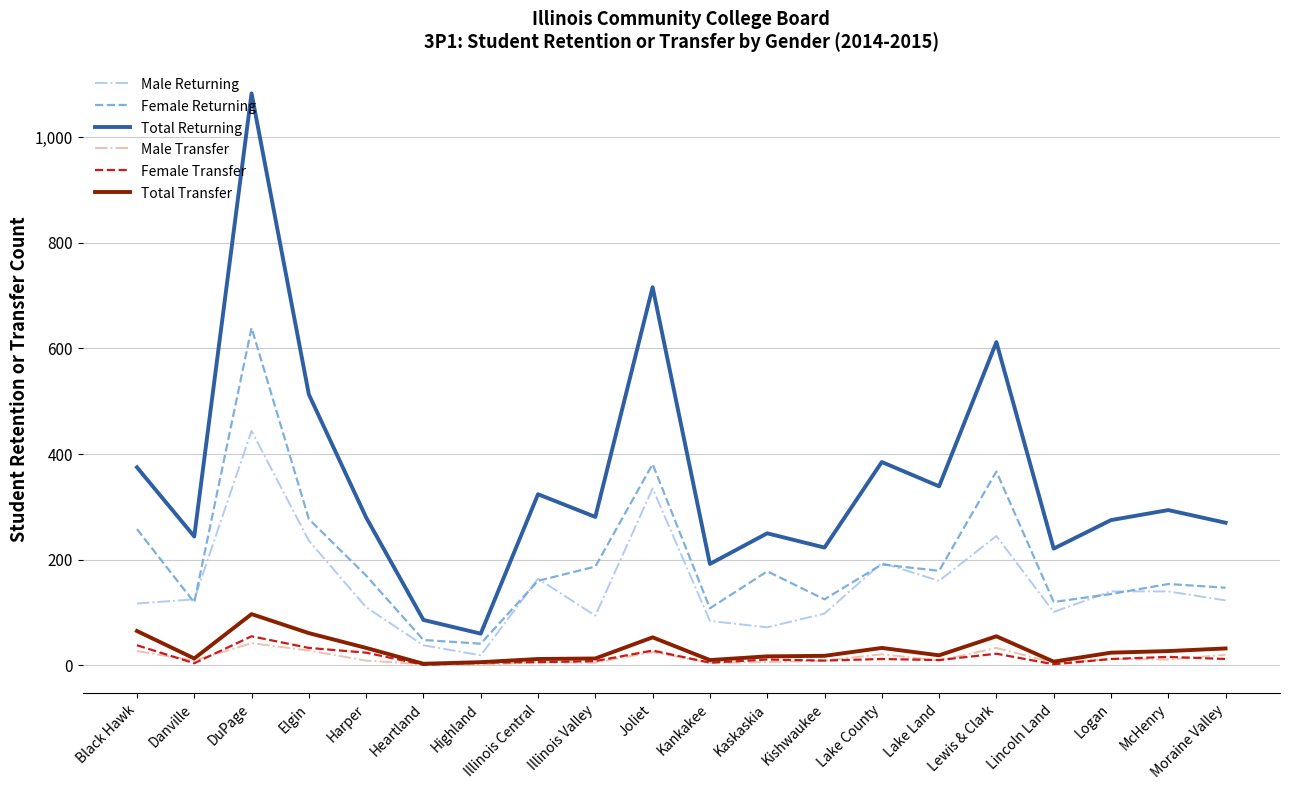

Which series has the largest total across all categories?

Total Returning